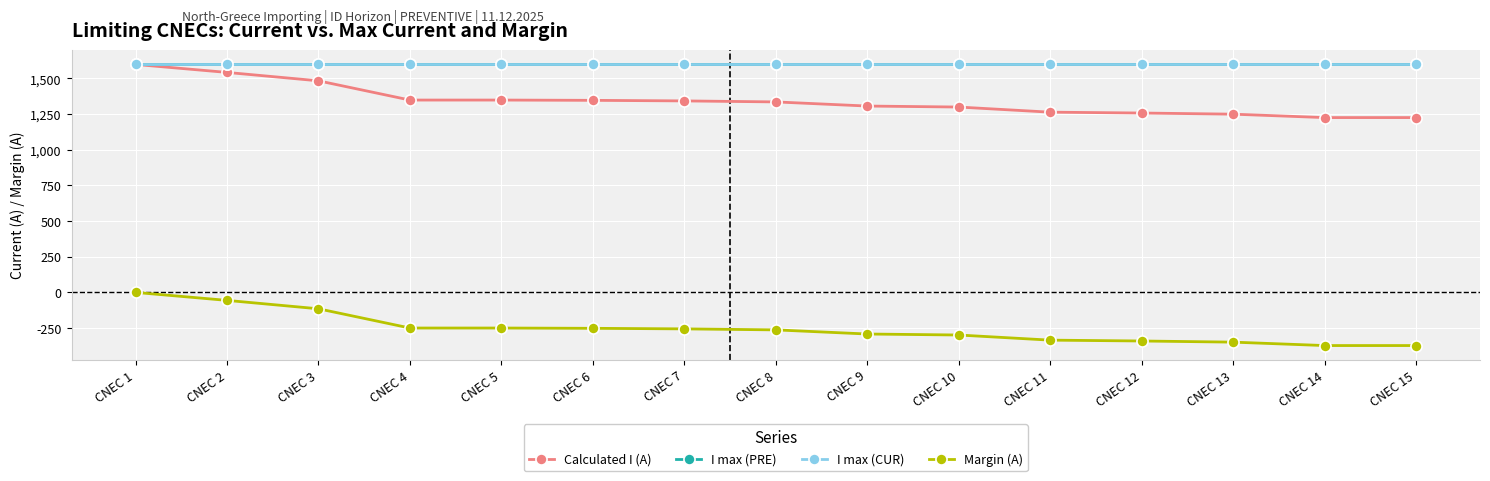

What is the difference between the Calculated I (A) values at CNEC 12 and CNEC 3?

226